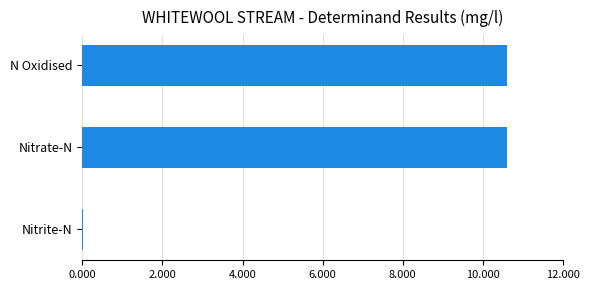

The value at Nitrate-N is 10.6. True or false?

True